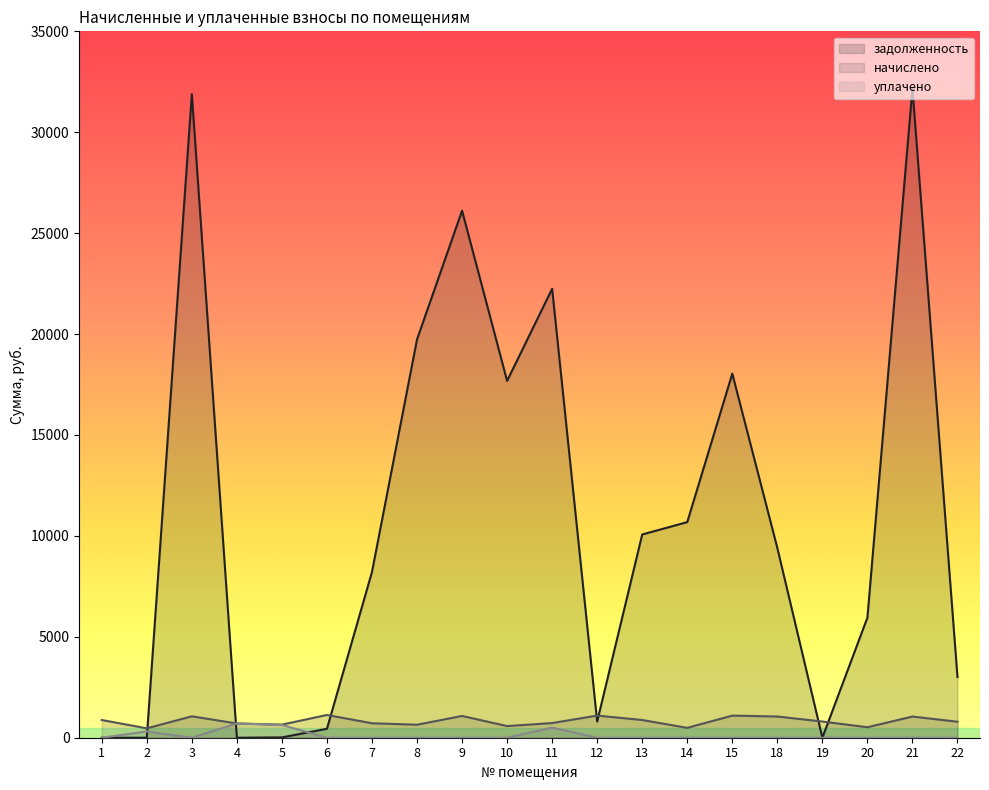

Reading left to right, what are all the values shown in this chart?

задолженность: 1=0.9	2=0.0	3=31889.5	4=0.0	5=16.0	6=442.7	7=8211.9	8=19734.4	9=26113.9	10=17681.2	11=22244.0	12=799.2	13=10070.0	14=10683.1	15=18039.5	18=9404.1	19=0.0	20=5949.2	21=32168.4	22=3006.2
начислено: 1=877.9	2=465.0	3=1060.2	4=706.8	5=649.1	6=1127.2	7=716.1	8=643.6	9=1078.8	10=576.6	11=725.4	12=1097.4	13=877.9	14=489.2	15=1095.5	18=1050.9	19=801.7	20=518.9	21=1049.0	22=792.4
уплачено: 1=0.0	2=310.0	3=0.0	4=706.8	5=633.0	6=0.0	7=0.0	8=0.0	9=0.0	10=0.0	11=500.0	12=0.0	13=0.0	14=0.0	15=0.0	18=0.0	19=0.0	20=0.0	21=0.0	22=0.0